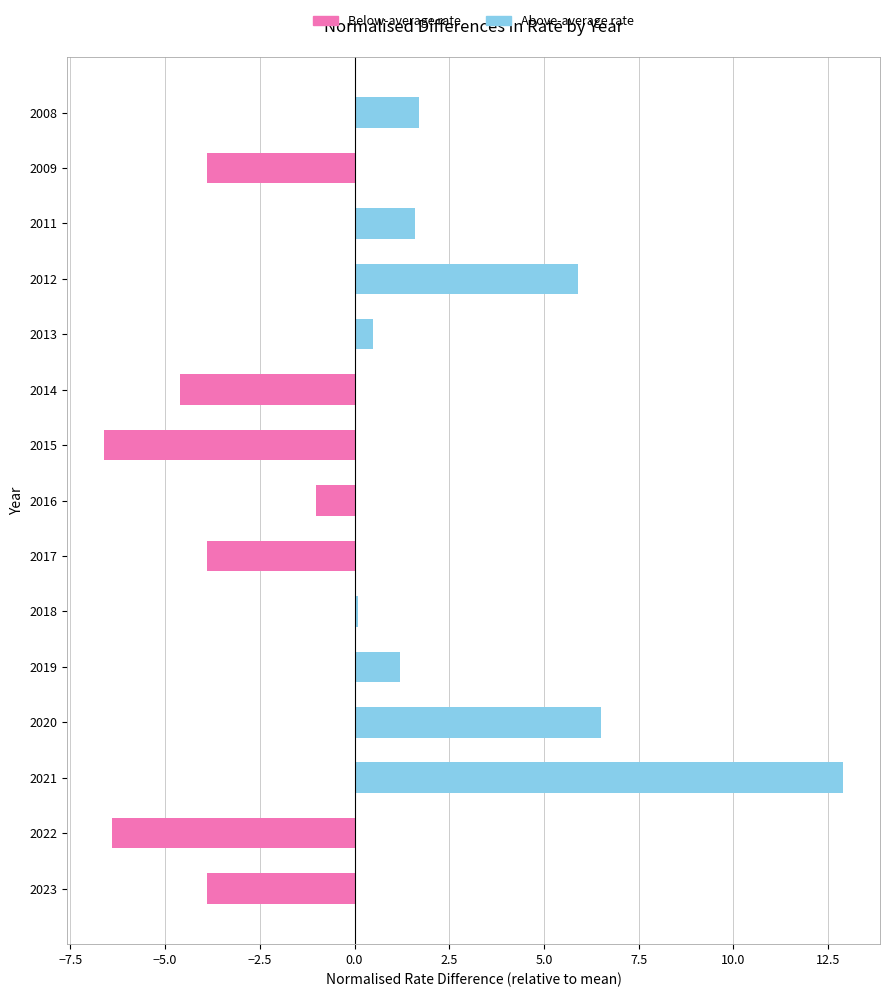

Reading bottom to top, list all the values displayed in this chart.

-3.9	-6.4	12.9	6.5	1.2	0.1	-3.9	-1.0	-6.6	-4.6	0.5	5.9	1.6	-3.9	1.7